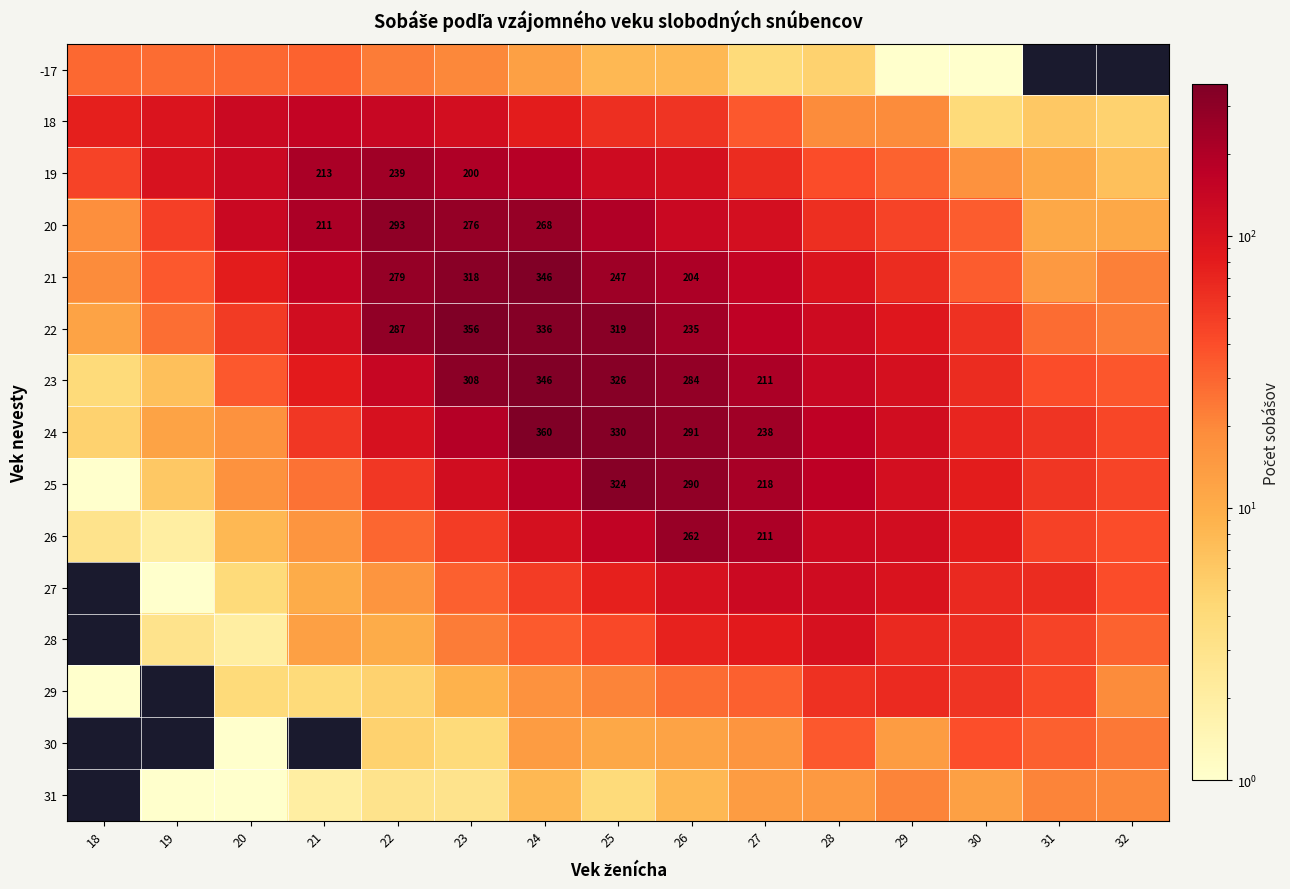

True or false: 24 has a value of 416 at 26.

False